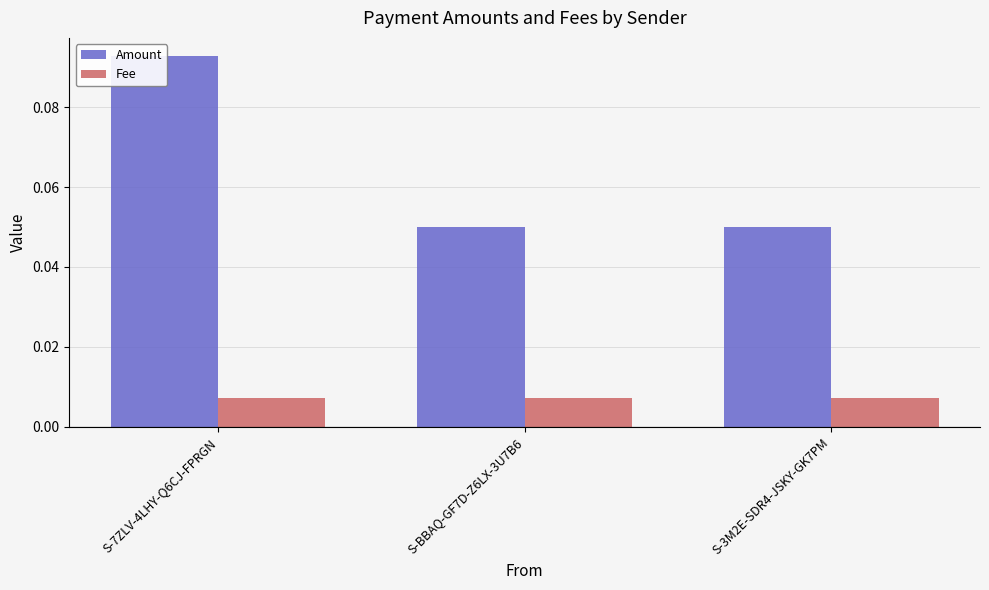

Are the bars grouped side by side (vs. stacked)?

Yes